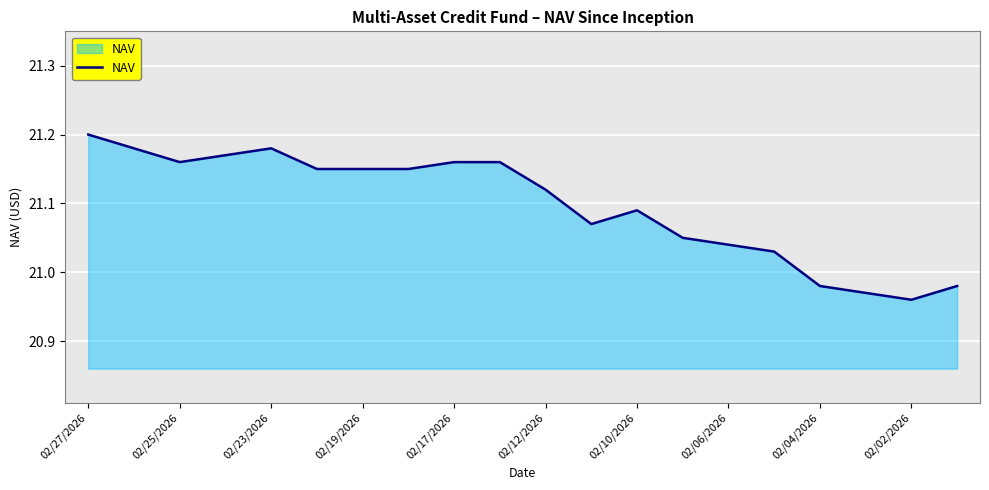

How many lines are shown in the chart?

1